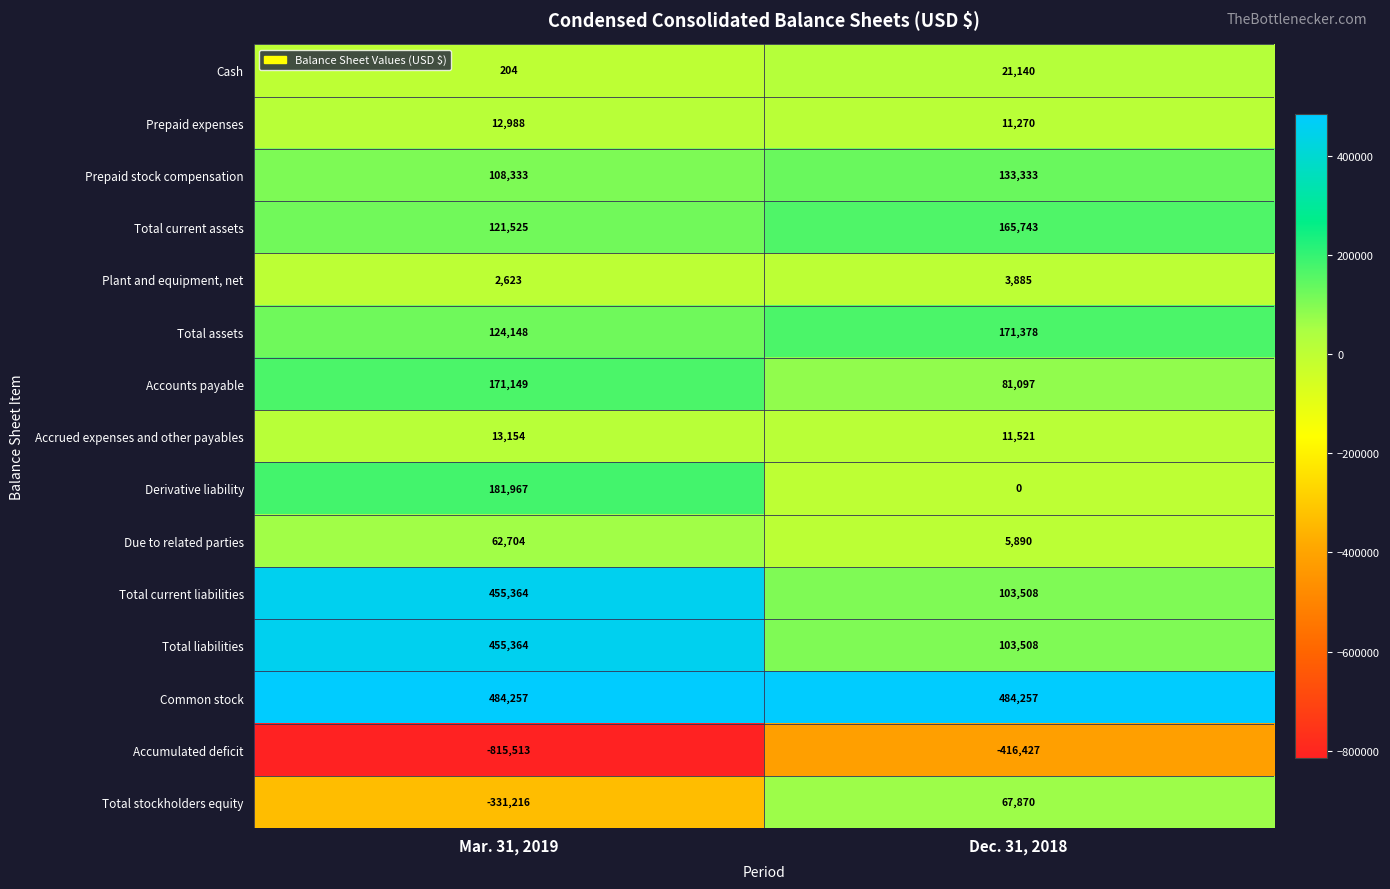

What is the difference between the Plant and equipment, net values at Mar. 31, 2019 and Dec. 31, 2018?

1262